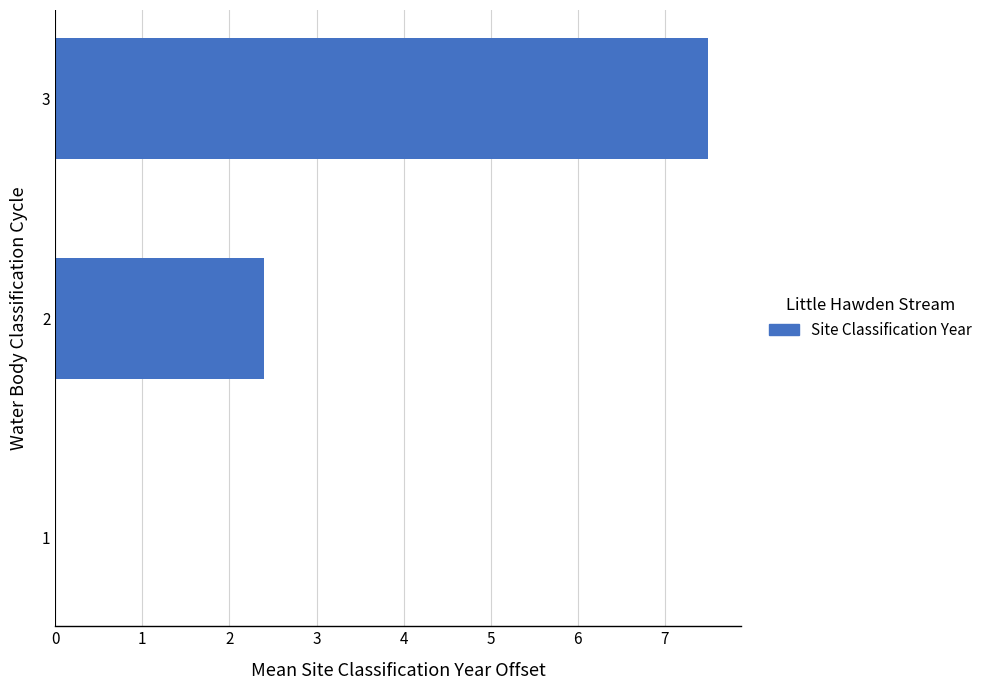

What is the difference between the values at 1 and 2?

2.4